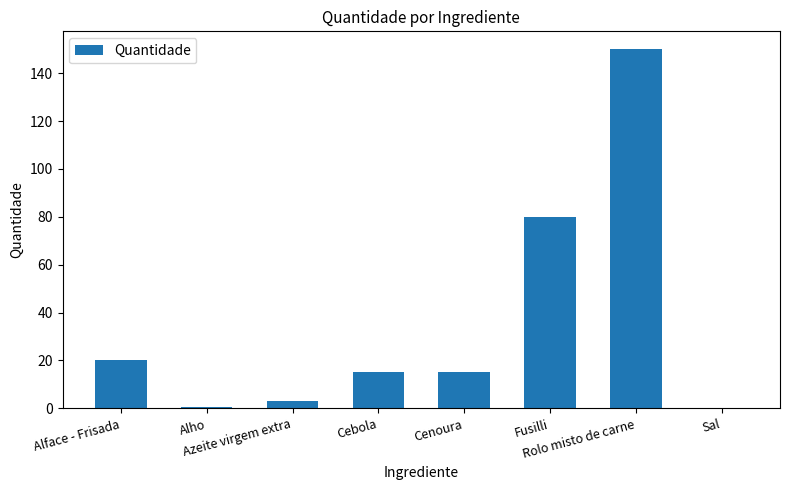

Between Fusilli and Cebola, which is larger?

Fusilli